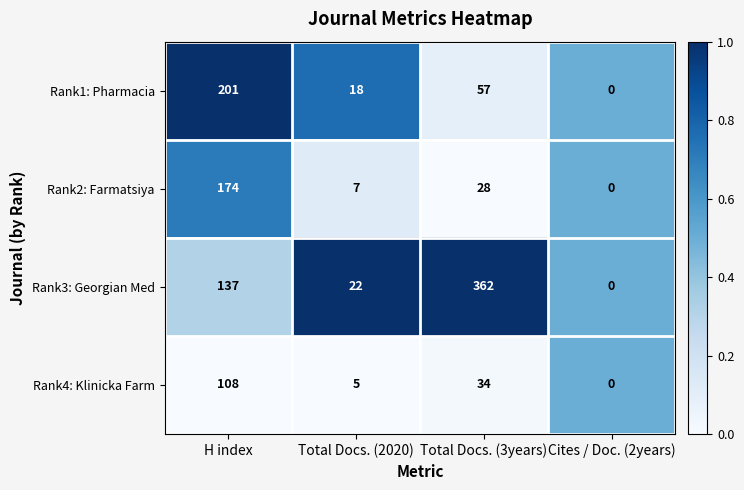

Reading left to right, transcribe all the data shown in this chart.

Rank1: Pharmacia: 201	18	57	0
Rank2: Farmatsiya: 174	7	28	0
Rank3: Georgian Med: 137	22	362	0
Rank4: Klinicka Farm: 108	5	34	0